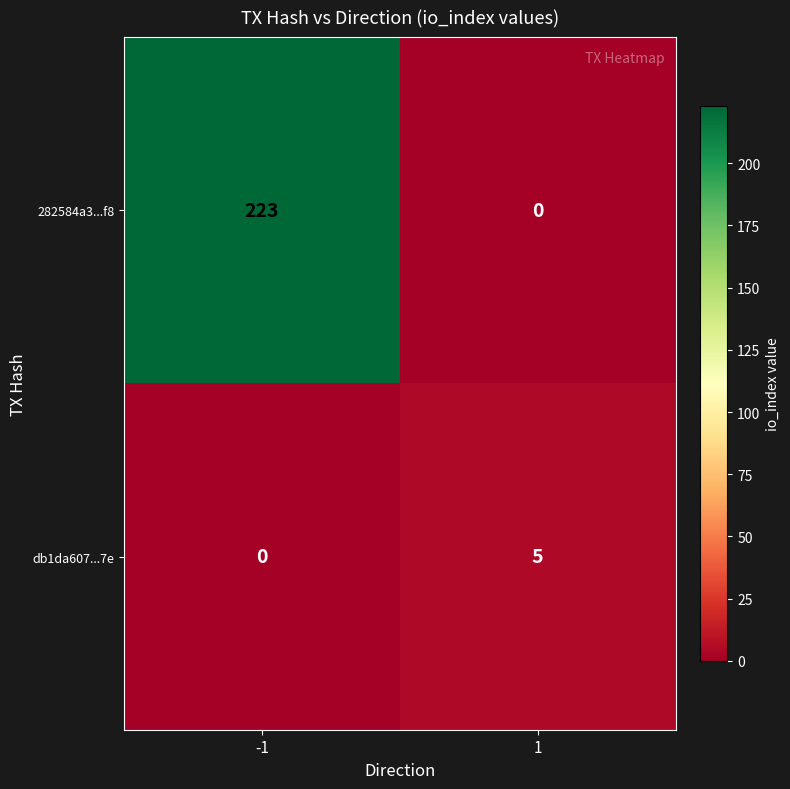

What is the difference between the maximum and minimum values in the db1da607...7e series?

5